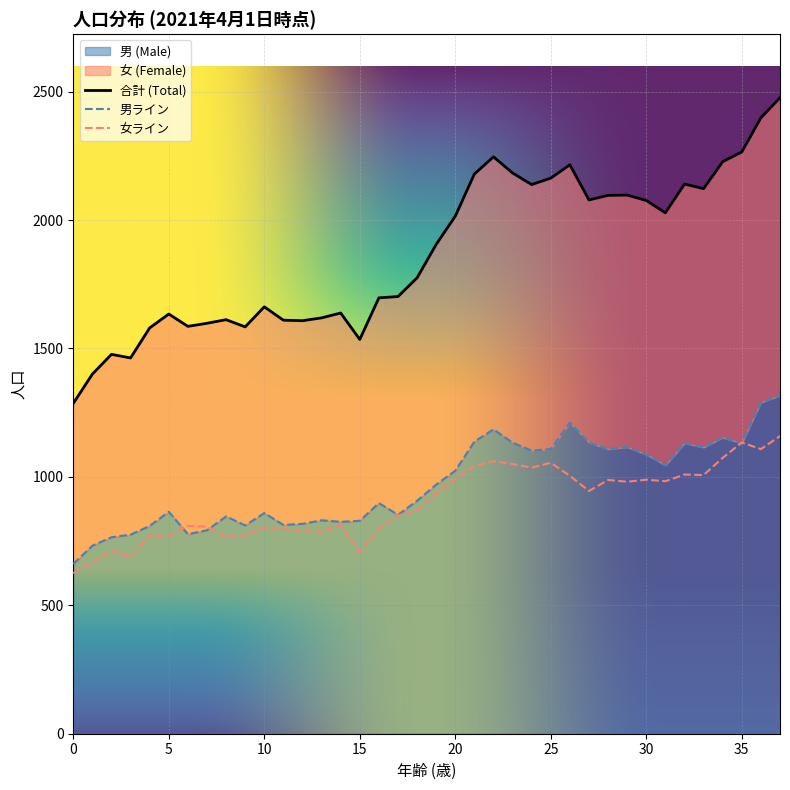

Is the value of 女 (Female) at 16 greater than the value of 合計 (Total) at 17?

No